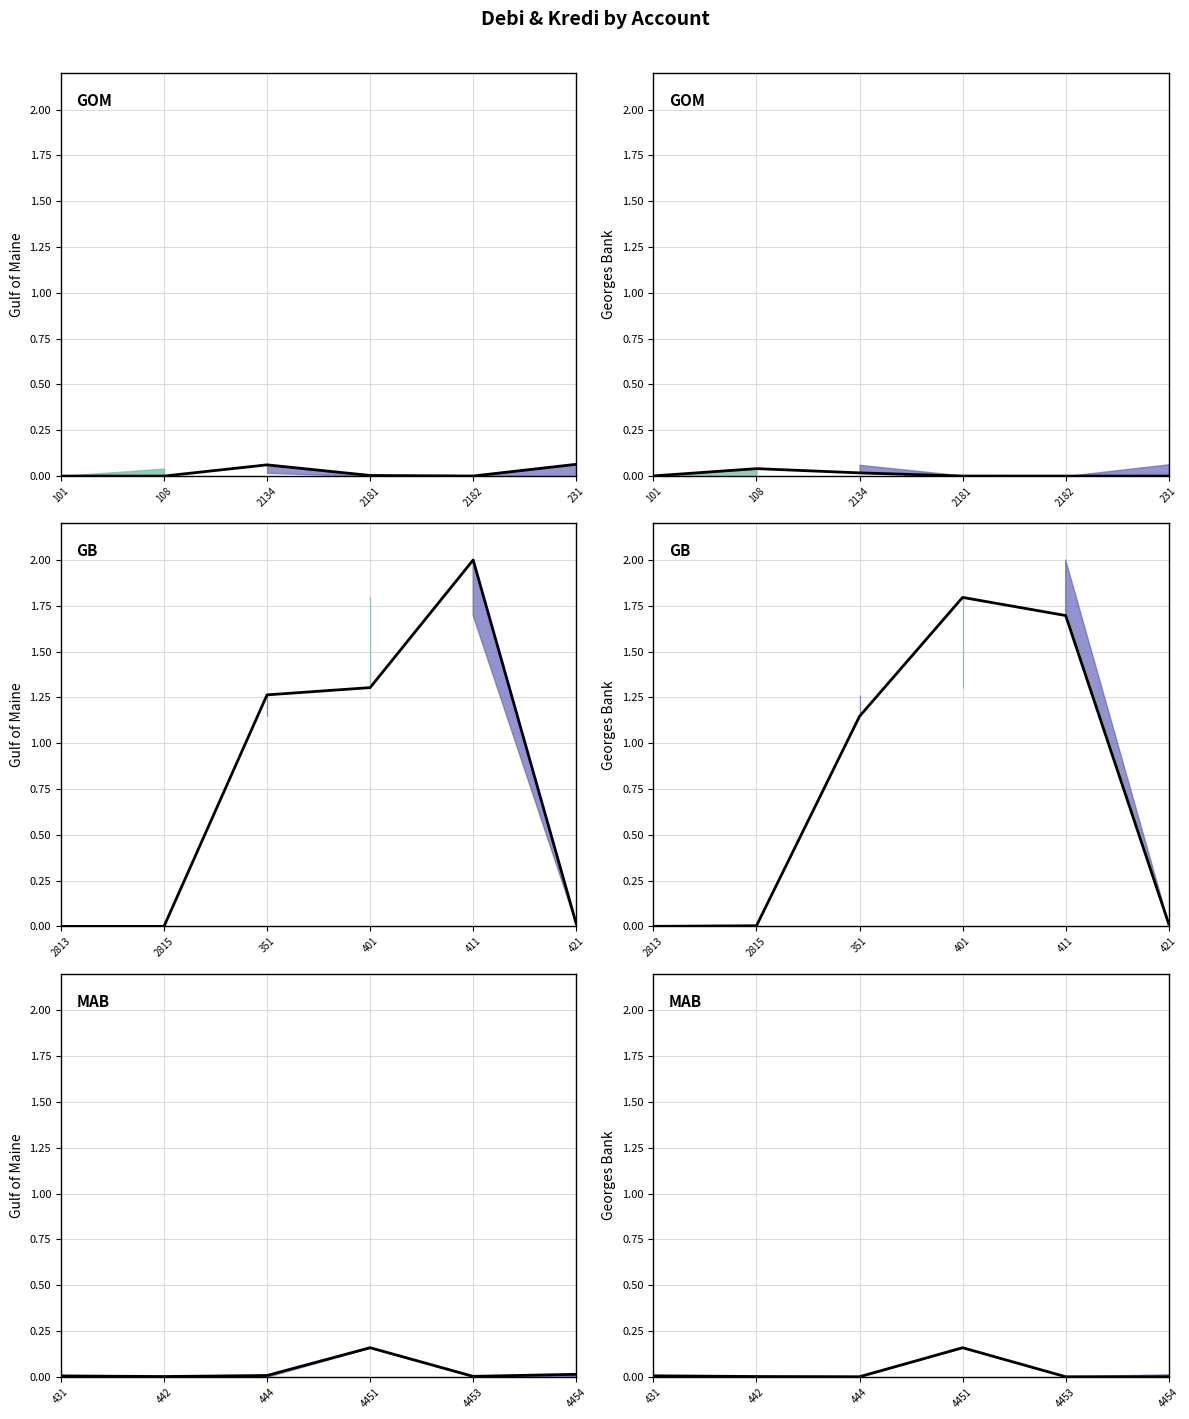

What are all the series names shown in the legend?

debi_line, kredi_line